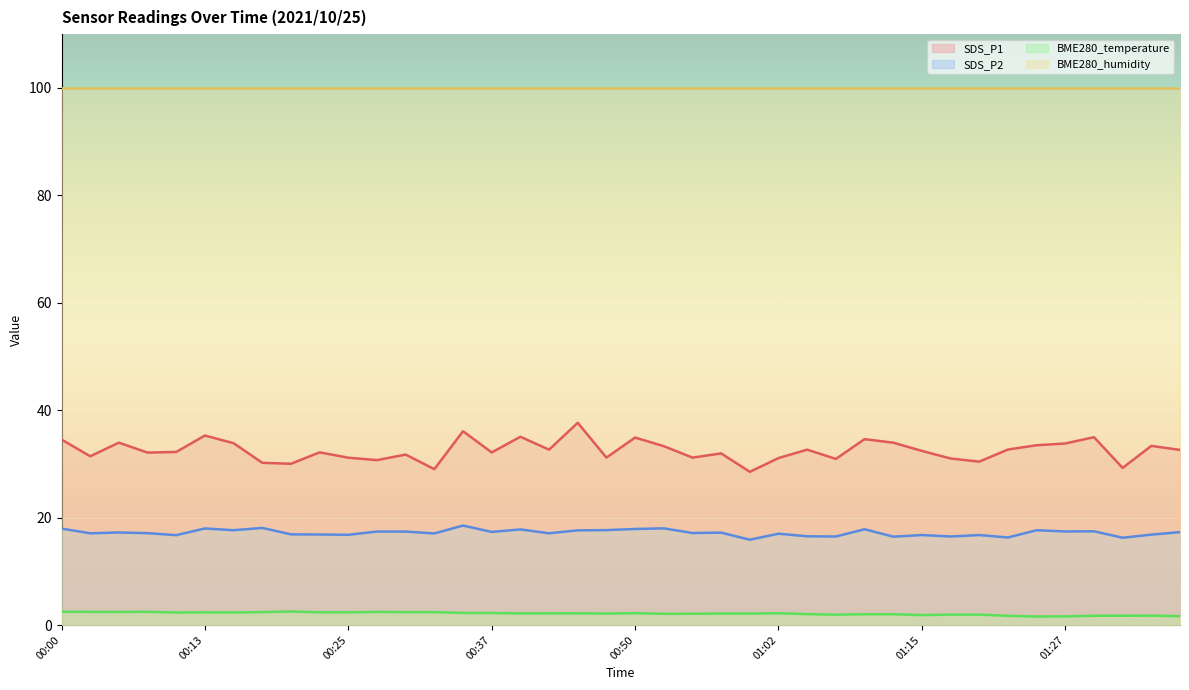

List the series in order of their peak value, lowest first.

BME280_temperature, SDS_P2, SDS_P1, BME280_humidity